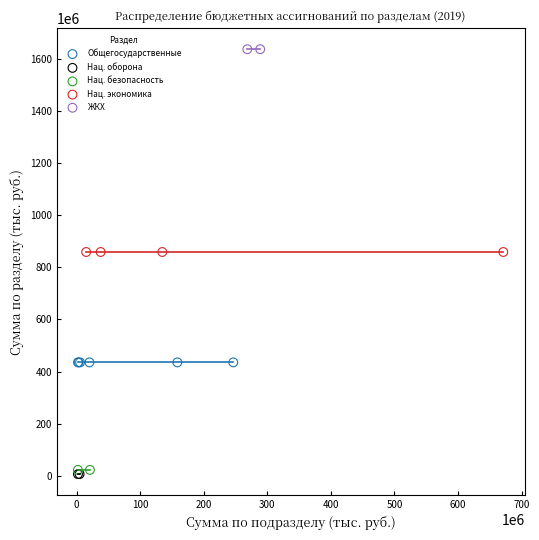

What are all the series names shown in the legend?

Общегосударственные, Нац. оборона, Нац. безопасность, Нац. экономика, ЖКХ